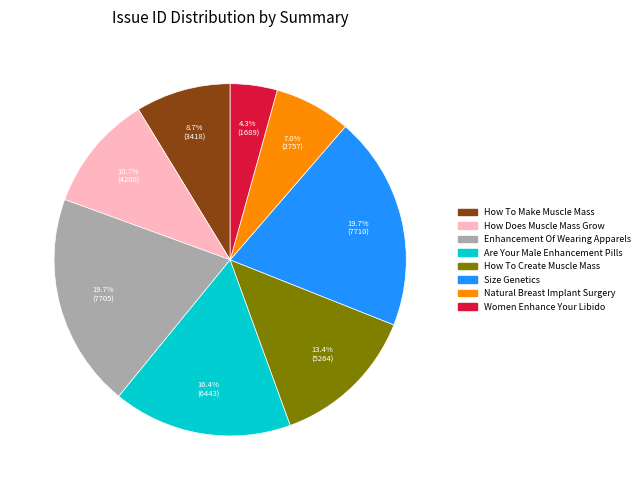

To the nearest percent, what portion does Are Your Male Enhancement Pills represent?

16%